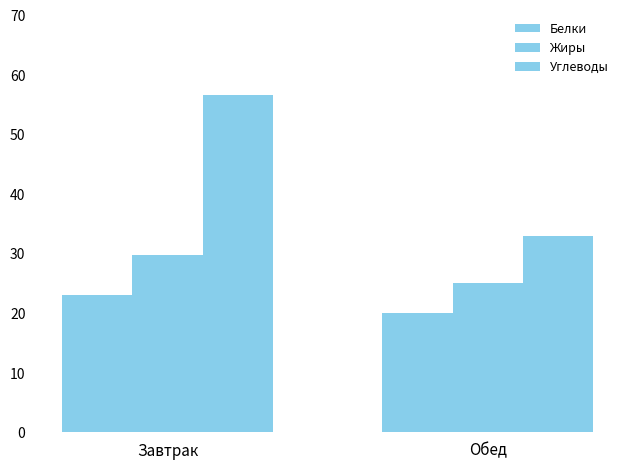

Does the chart contain stacked bars?

No